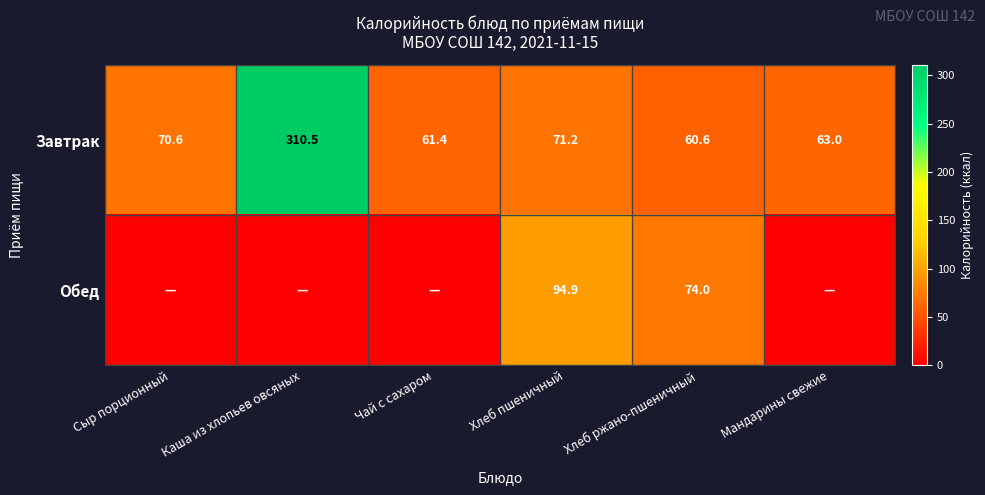

How many values in the Завтрак series are below 70?

3